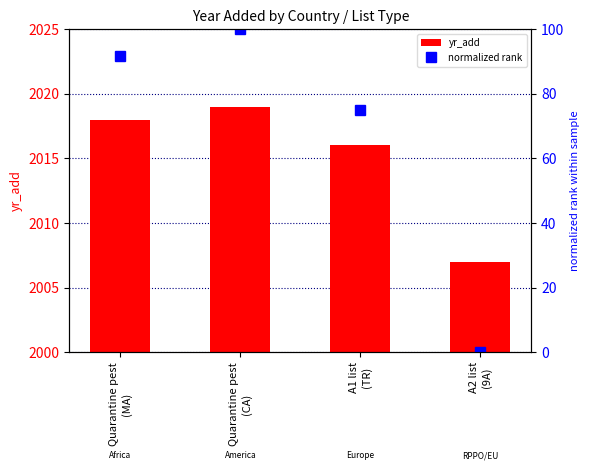

Is it true that yr_add equals 576.5 at Quarantine pest
(MA)?

False